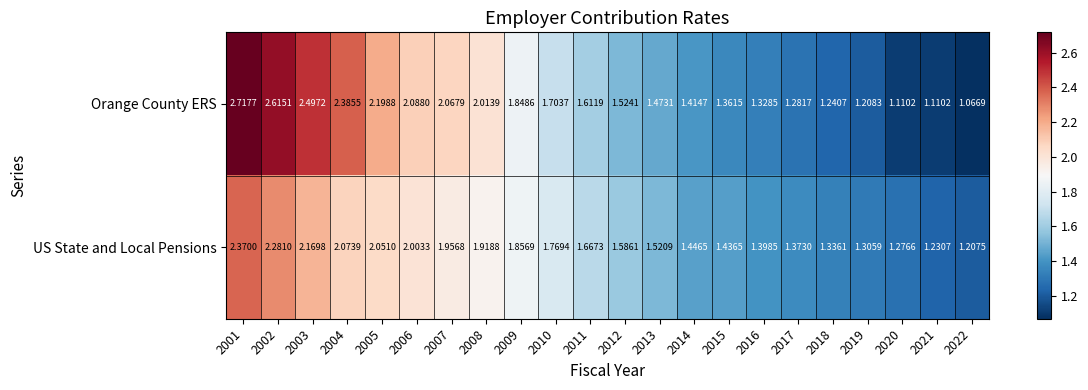

Is the value of US State and Local Pensions at 2021 greater than the value of Orange County ERS at 2006?

No